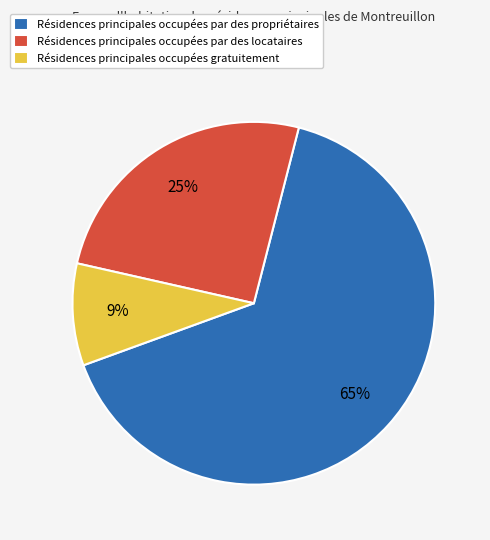

Do Résidences principales occupées par des propriétaires and Résidences principales occupées gratuitement together represent more than half of the pie?

Yes